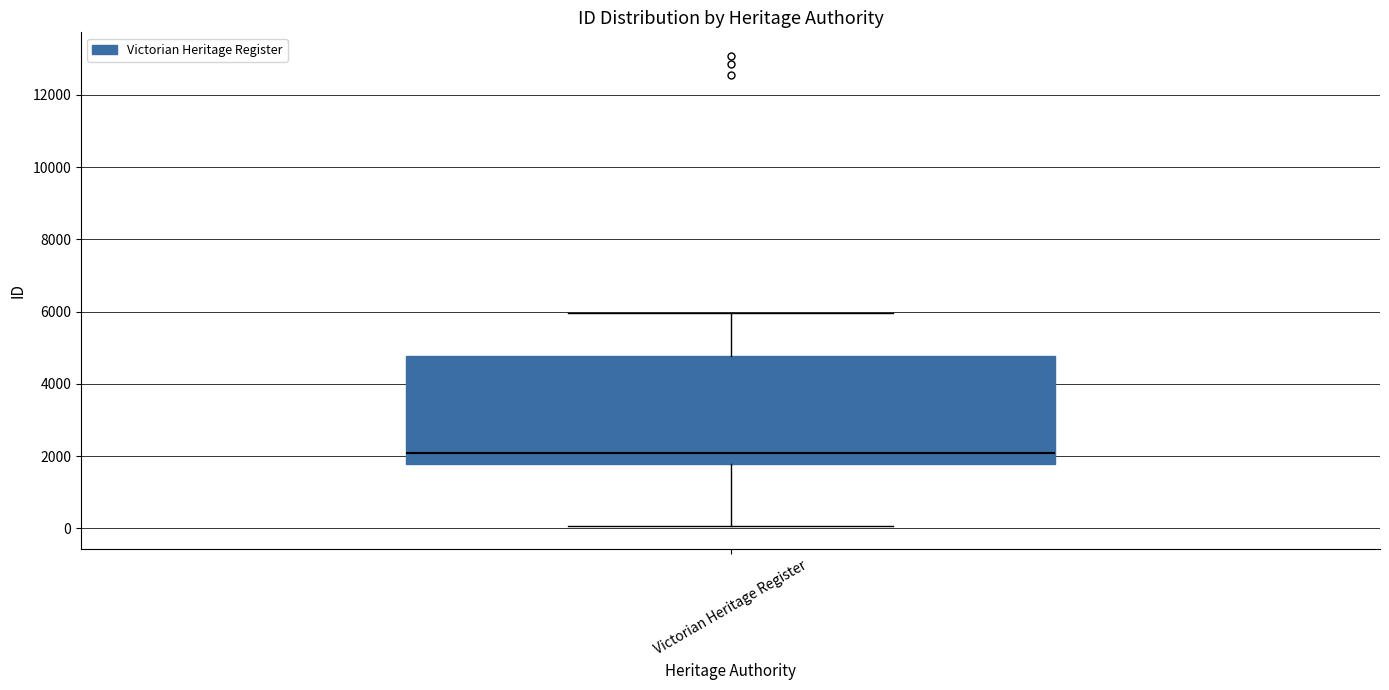

Read this box plot against the y-axis: the position of the median line, the range covered by the box, and the ends of both whiskers. The values are not printed on the chart, so give them approximately, as read against the axis.

median 2000, box 1800 to 4800, whiskers 0 to 6000